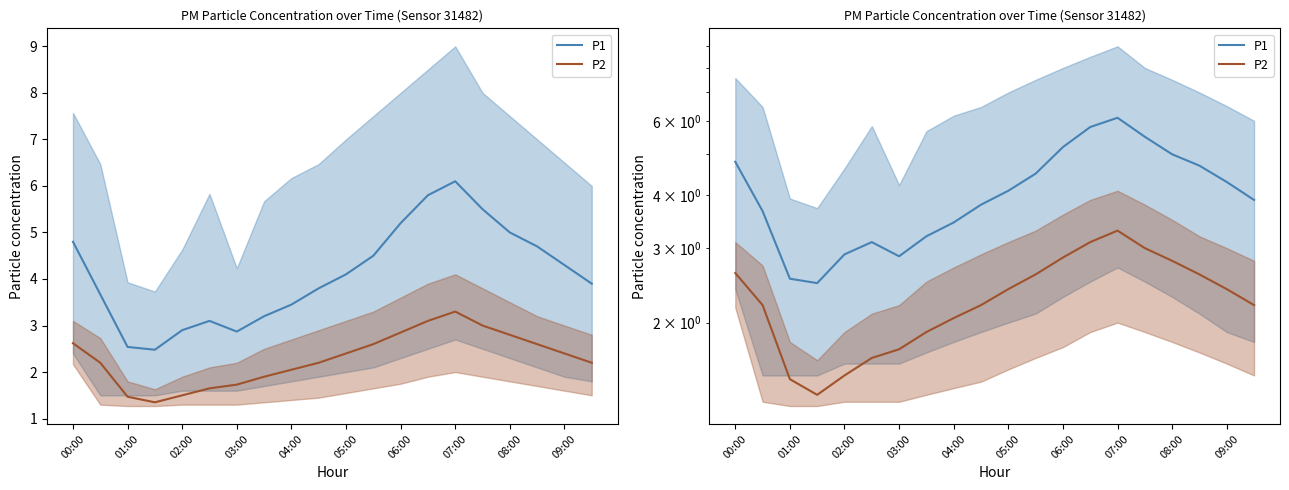

Reading left to right, transcribe all the data shown in this chart.

P1: 4.8	3.7	2.5	2.5	2.9	3.1	2.9	3.2	3.5	3.8	4.1	4.5	5.2	5.8	6.1	5.5	5.0	4.7	4.3	3.9
P2: 2.6	2.2	1.5	1.4	1.5	1.6	1.7	1.9	2.0	2.2	2.4	2.6	2.9	3.1	3.3	3.0	2.8	2.6	2.4	2.2